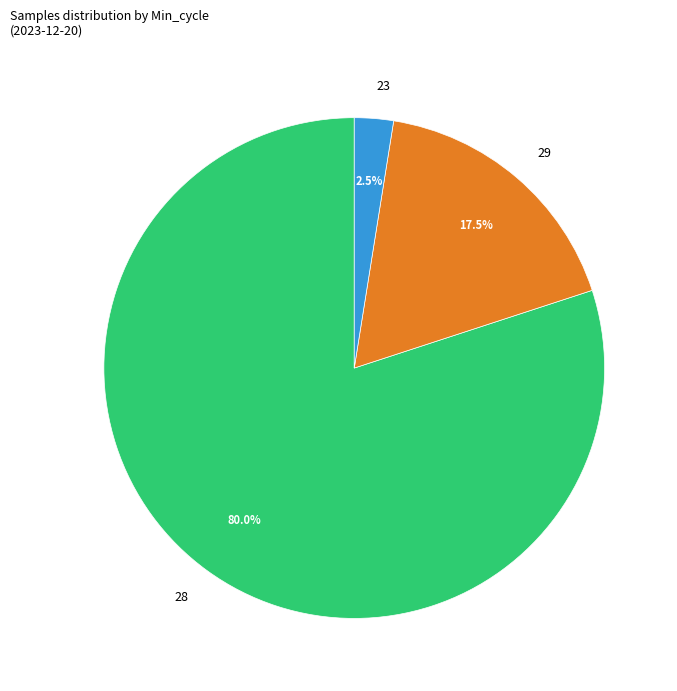

Is there a majority slice in this chart?

Yes